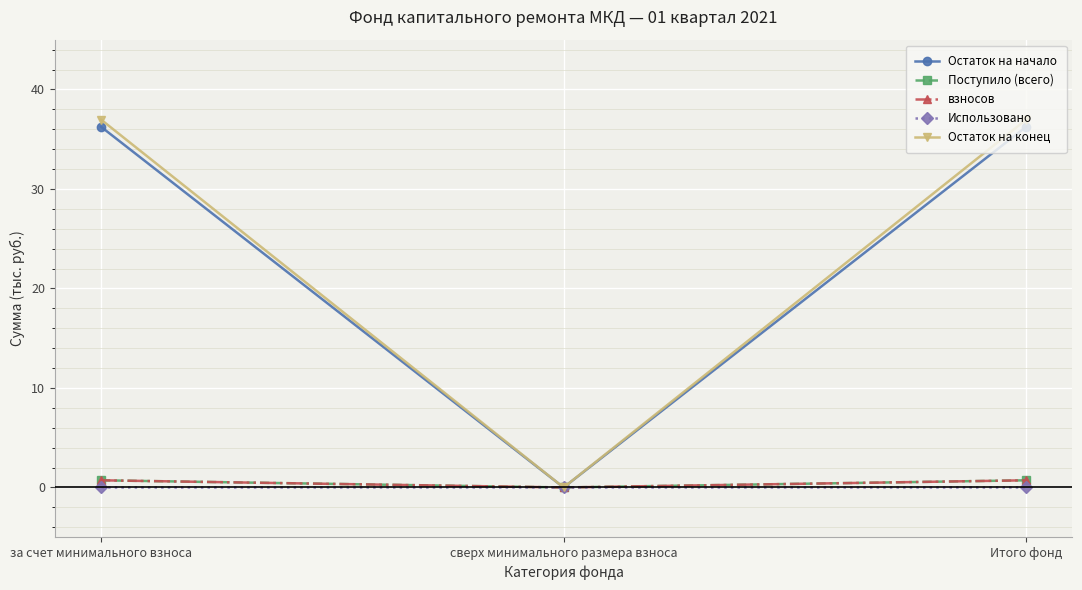

Which series has the largest total across all categories?

Остаток на конец